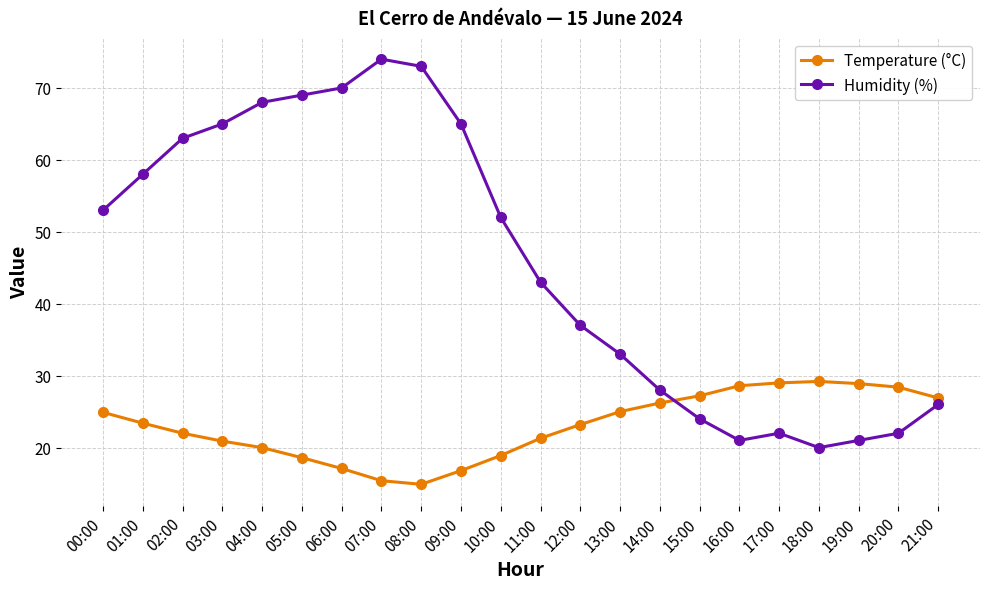

What is the maximum value shown in the chart?

74.0